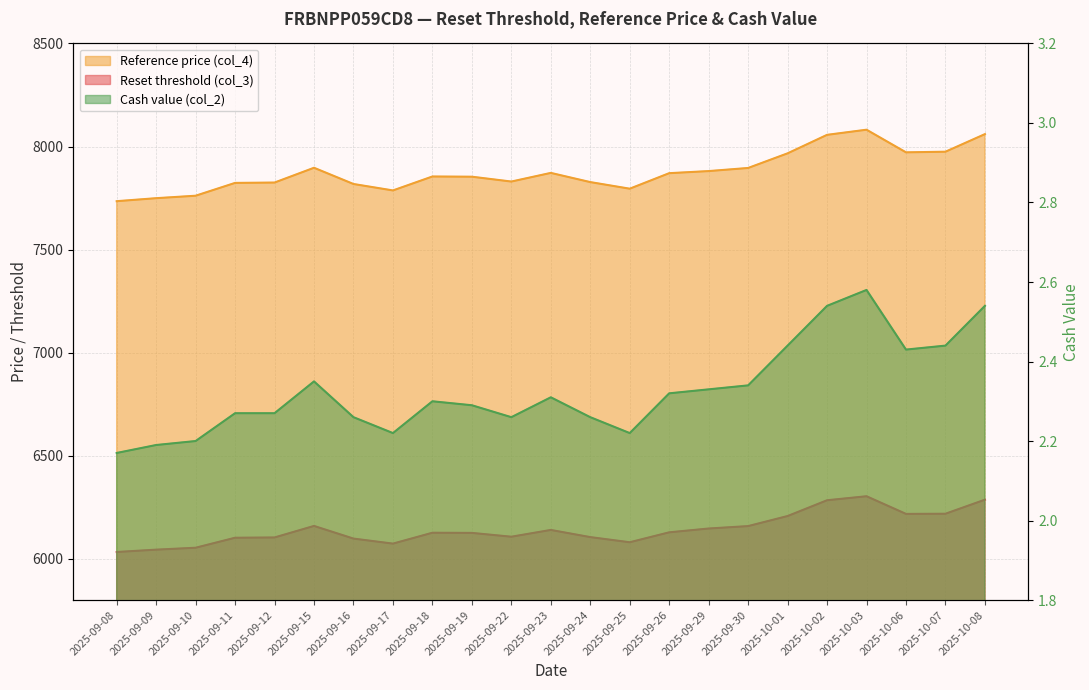

List the series in order of their overall mean, highest first.

Reference price (col_4), Reset threshold (col_3), Cash value (col_2)